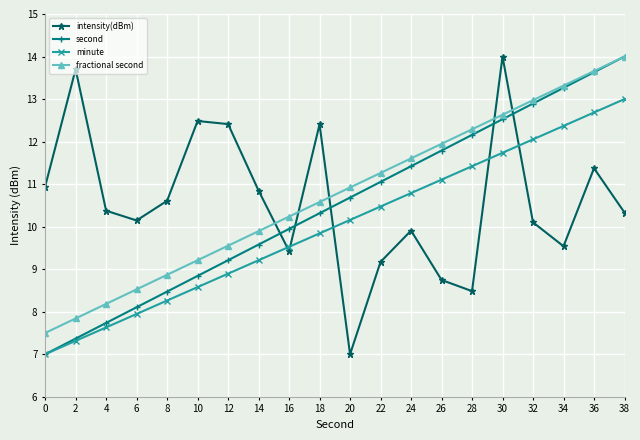

Between 14 and 32, which series saw the biggest shift?

second